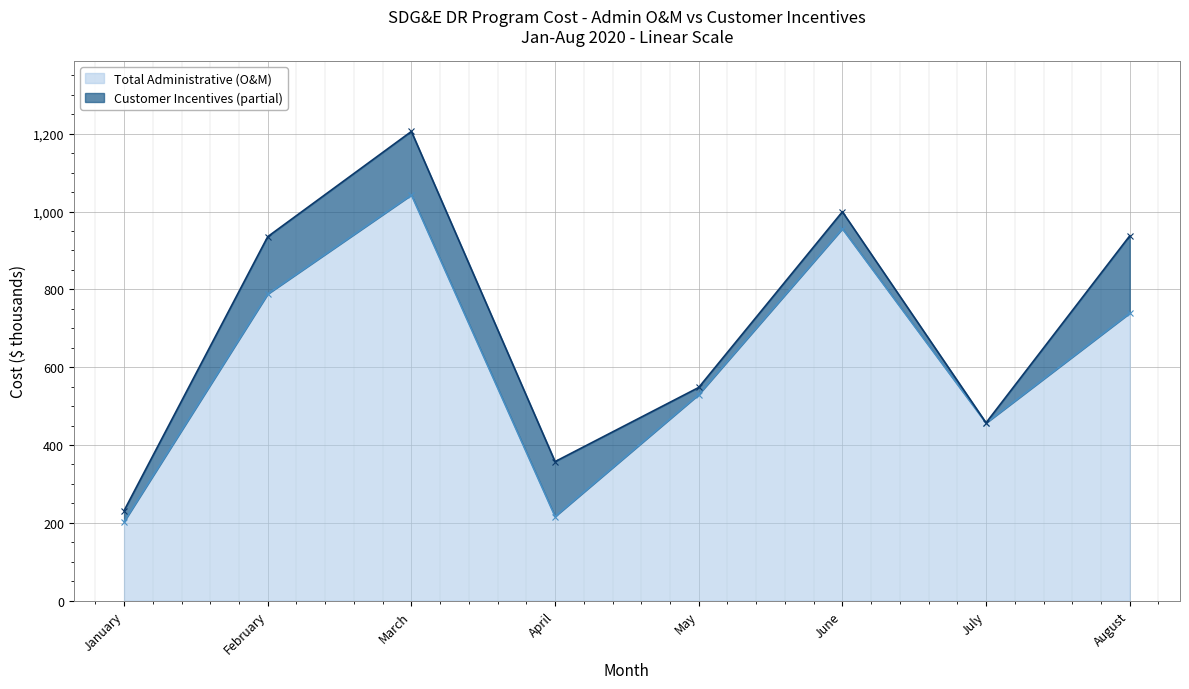

What is the difference between the maximum and second lowest values?

826.5